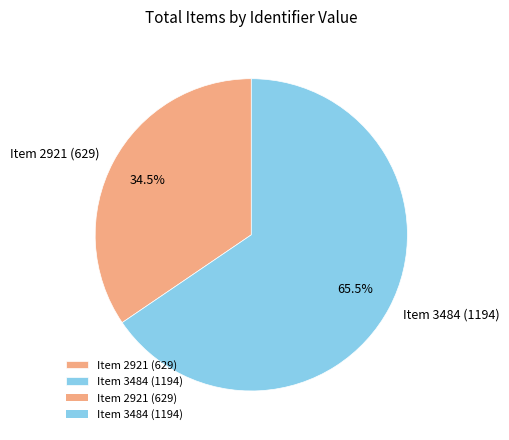

Rank the categories by value from lowest to highest.

Item 2921 (629), Item 3484 (1194)